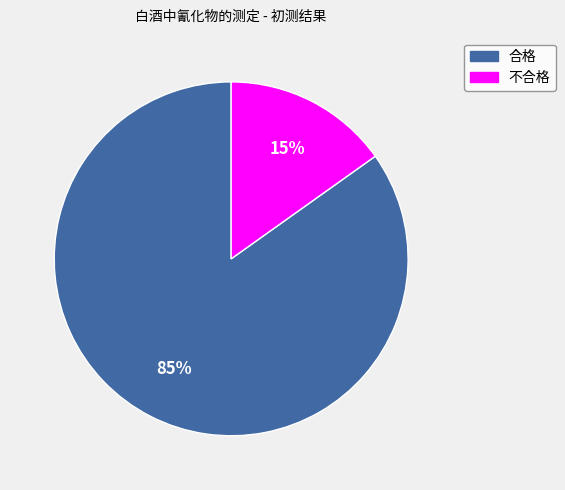

To the nearest percent, what is the difference between the 不合格 and 合格 slice percentages?

70%